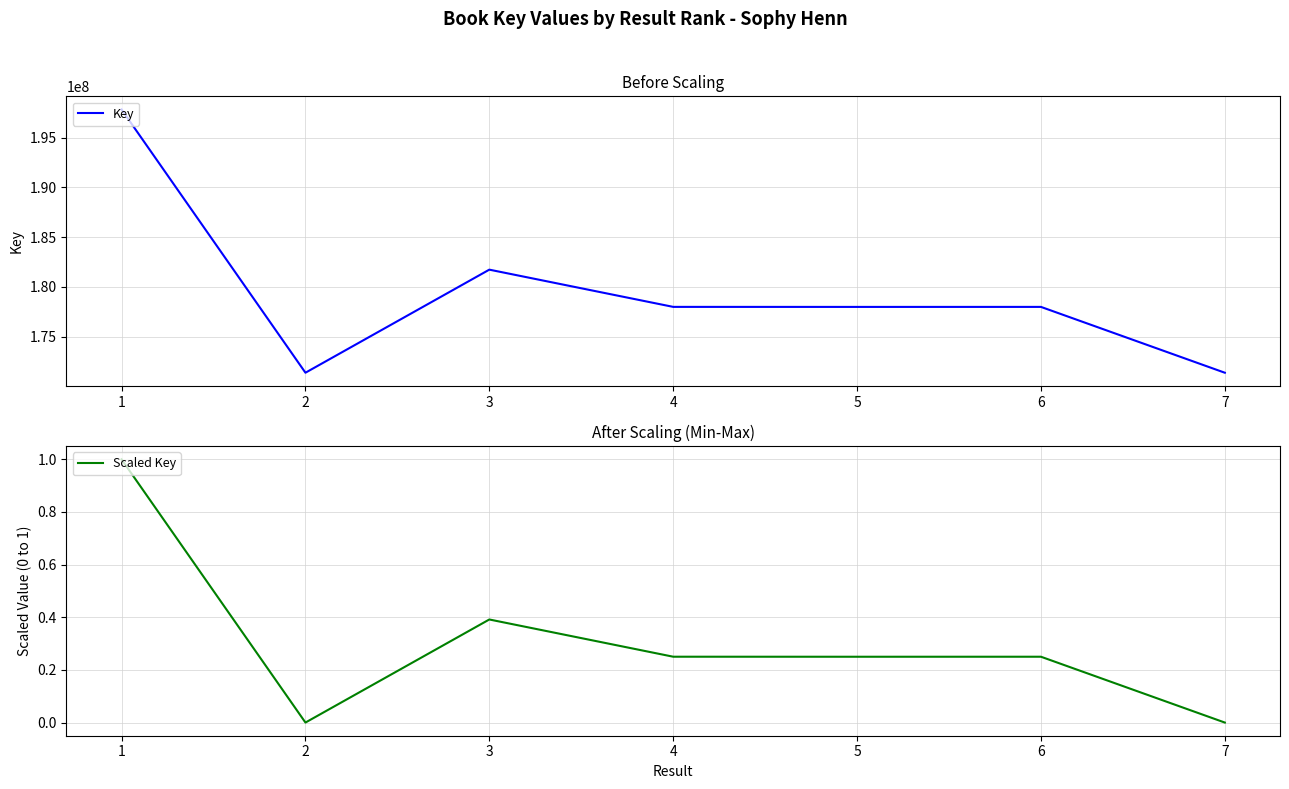

What is the difference between the Key values at 4 and 6?

1585